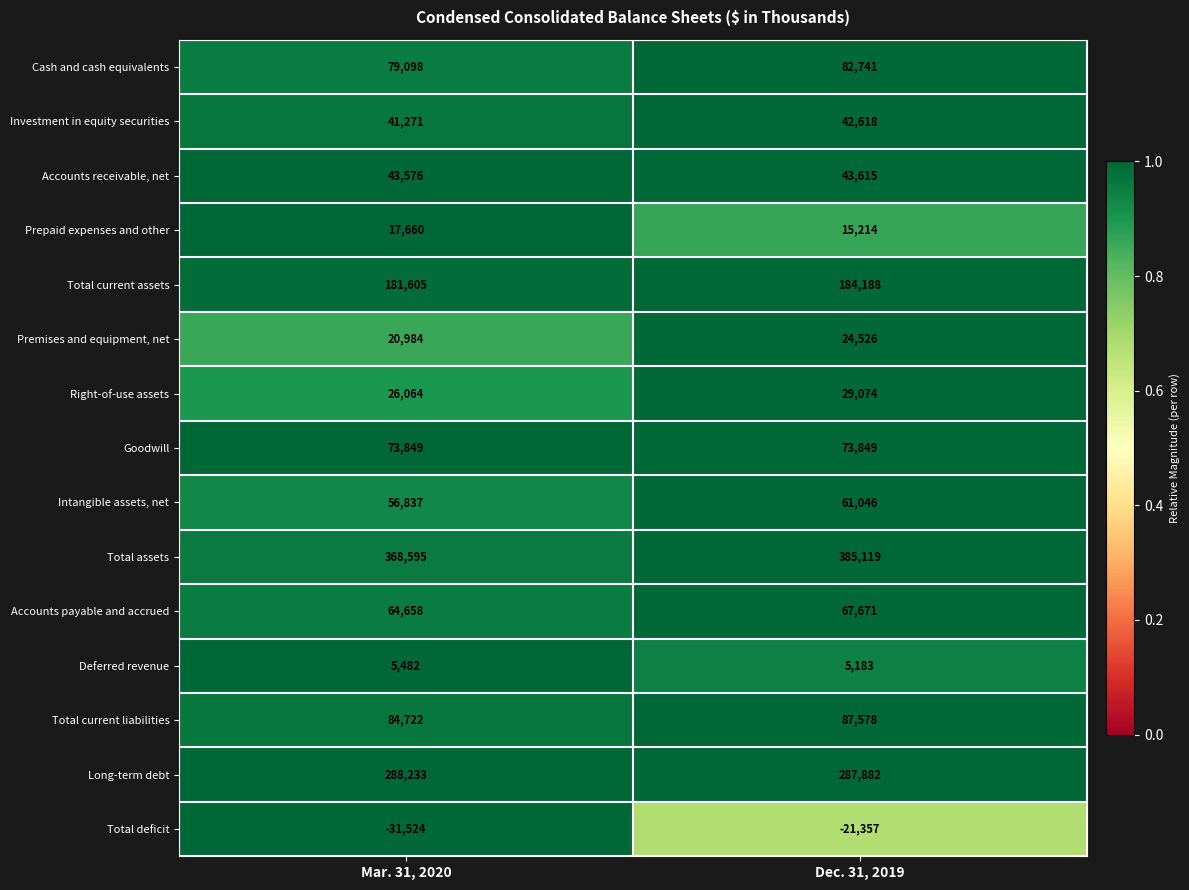

What is the sum of the Accounts receivable, net values at Mar. 31, 2020 and Dec. 31, 2019?

87191